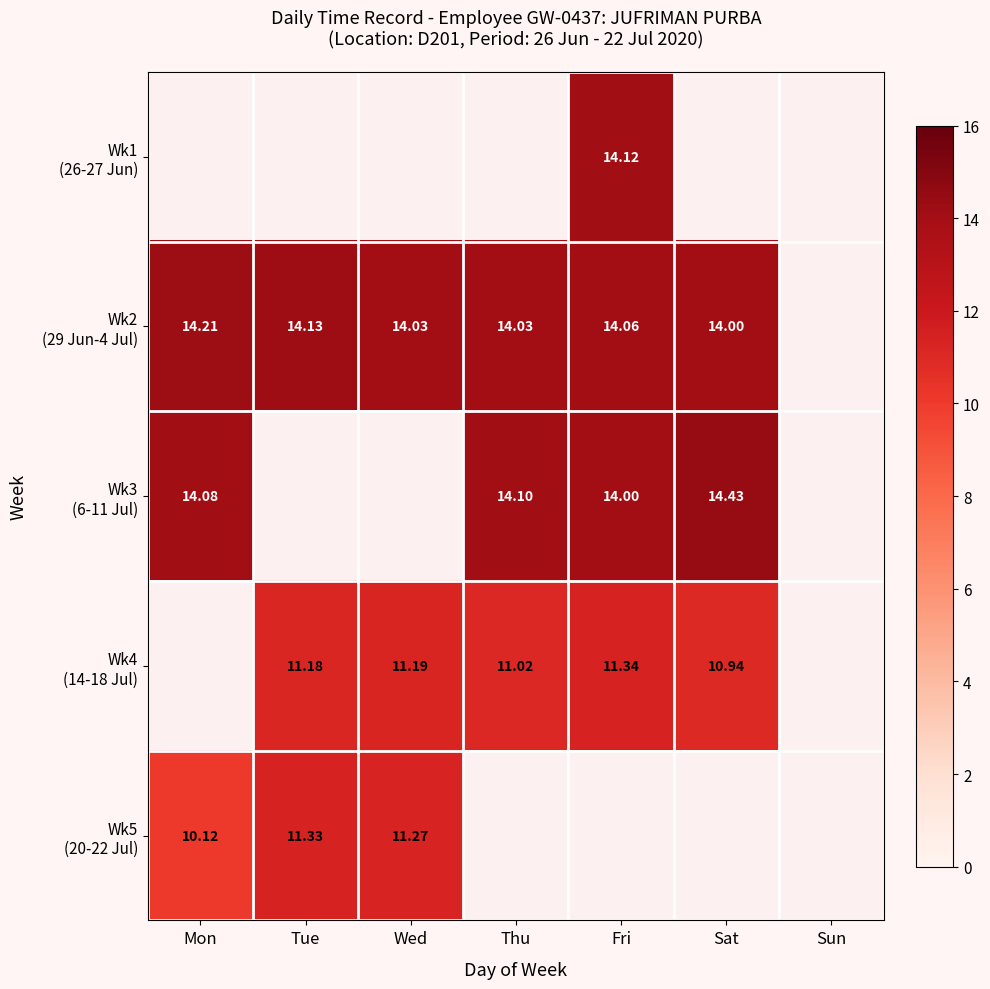

Count the number of categories in the chart.

7